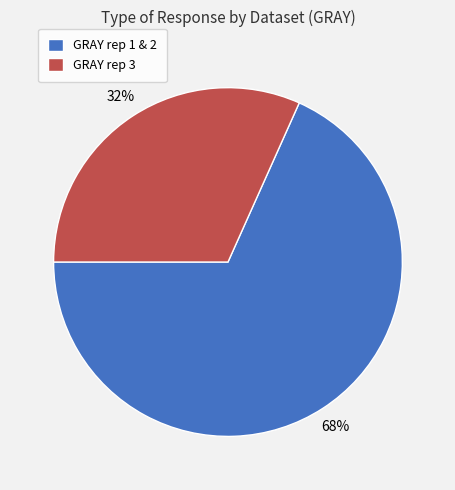

Rank the categories by value from lowest to highest.

GRAY rep 3, GRAY rep 1 & 2